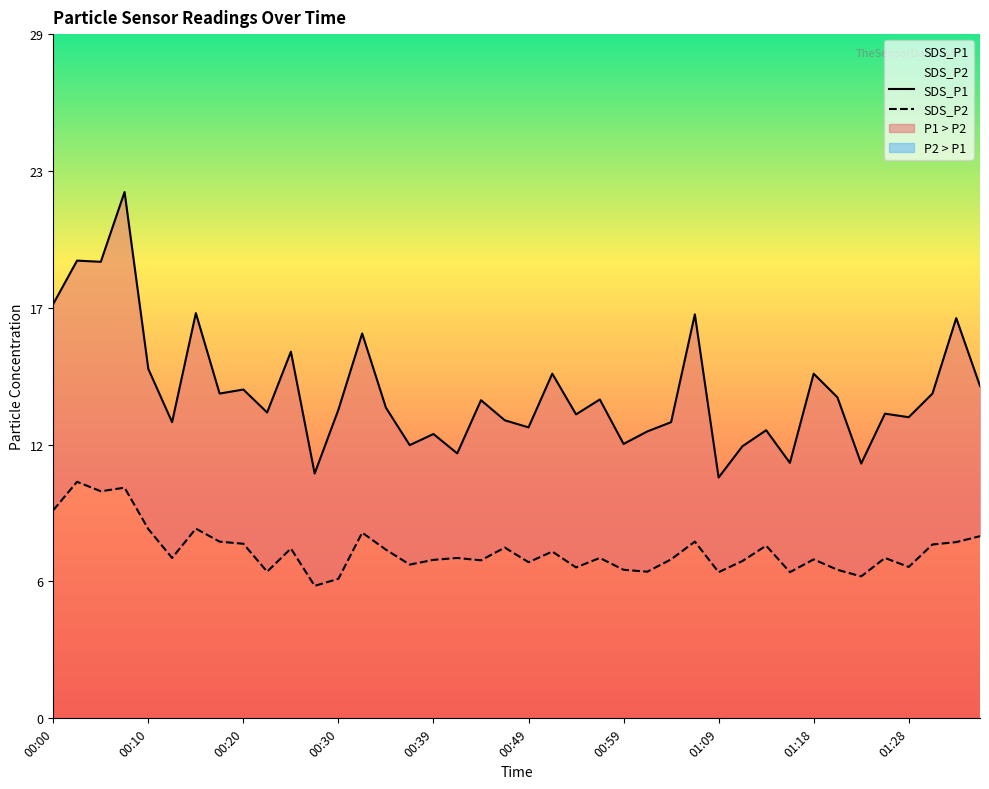

Which series has the largest total across all categories?

SDS_P1